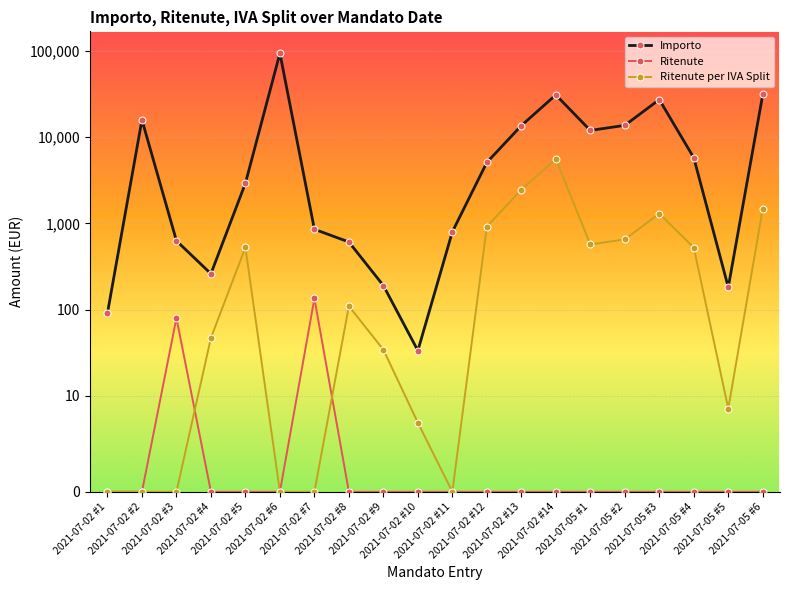

Does the chart display data point markers on the line(s)?

Yes